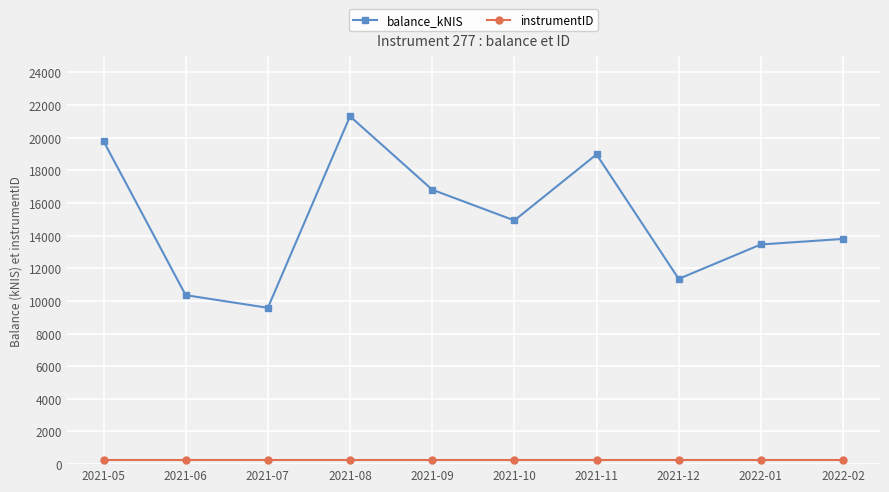

Which series has the largest range (max minus min)?

balance_kNIS